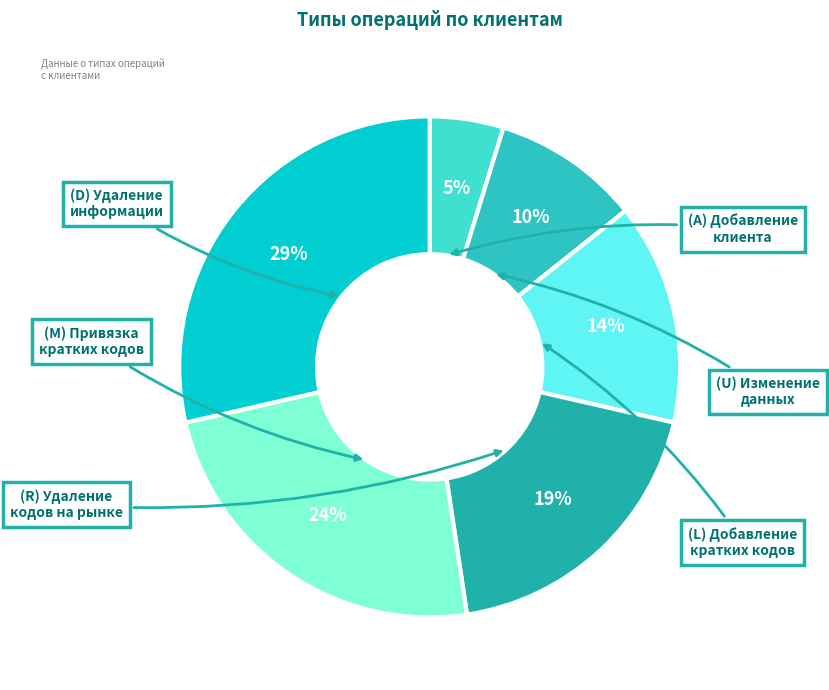

Does any single category account for the majority?

No